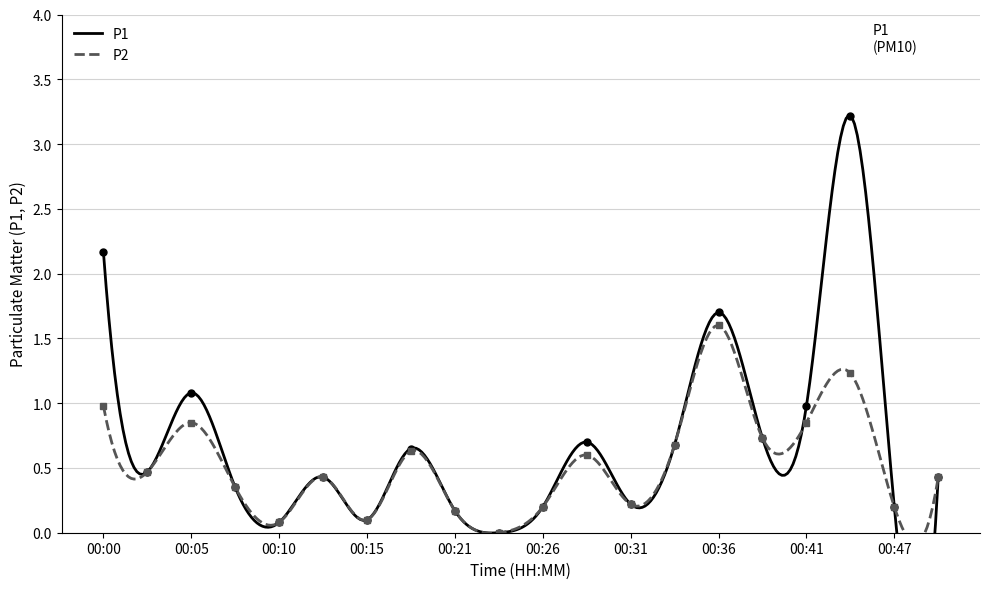

How many lines are shown in the chart?

2